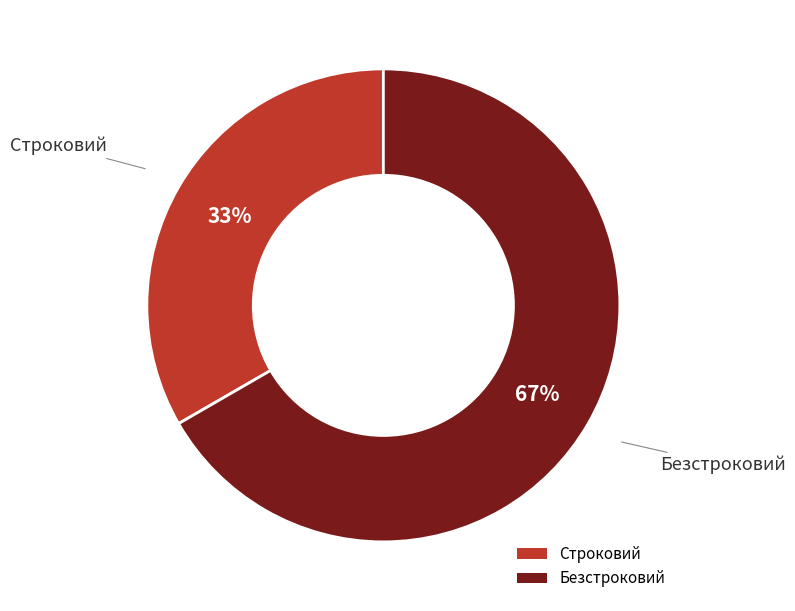

Rank the categories by value from highest to lowest.

Безстроковий, Строковий